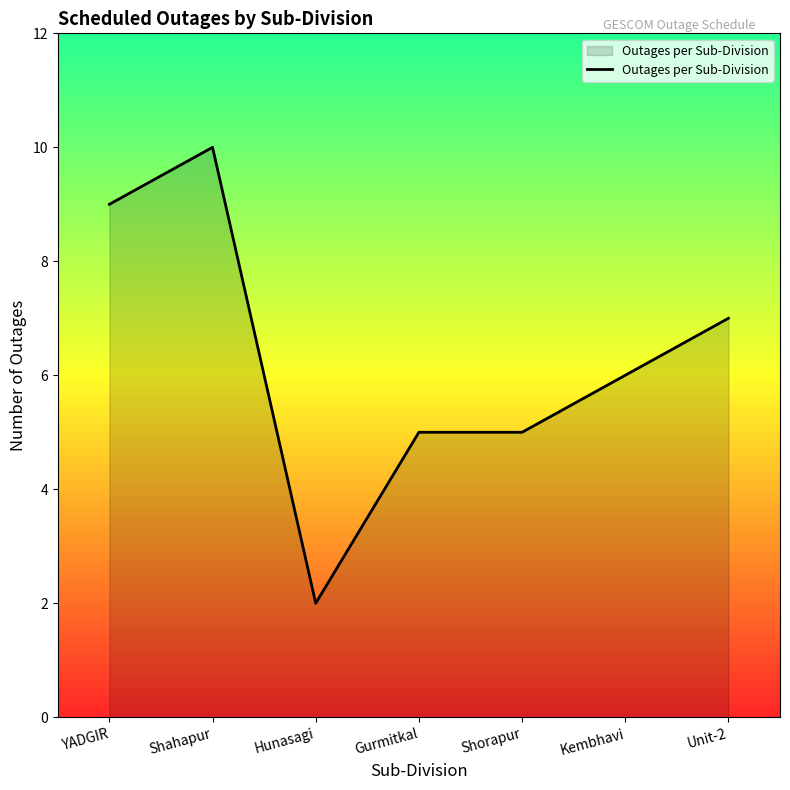

True or false: the data shows 16 at YADGIR.

False